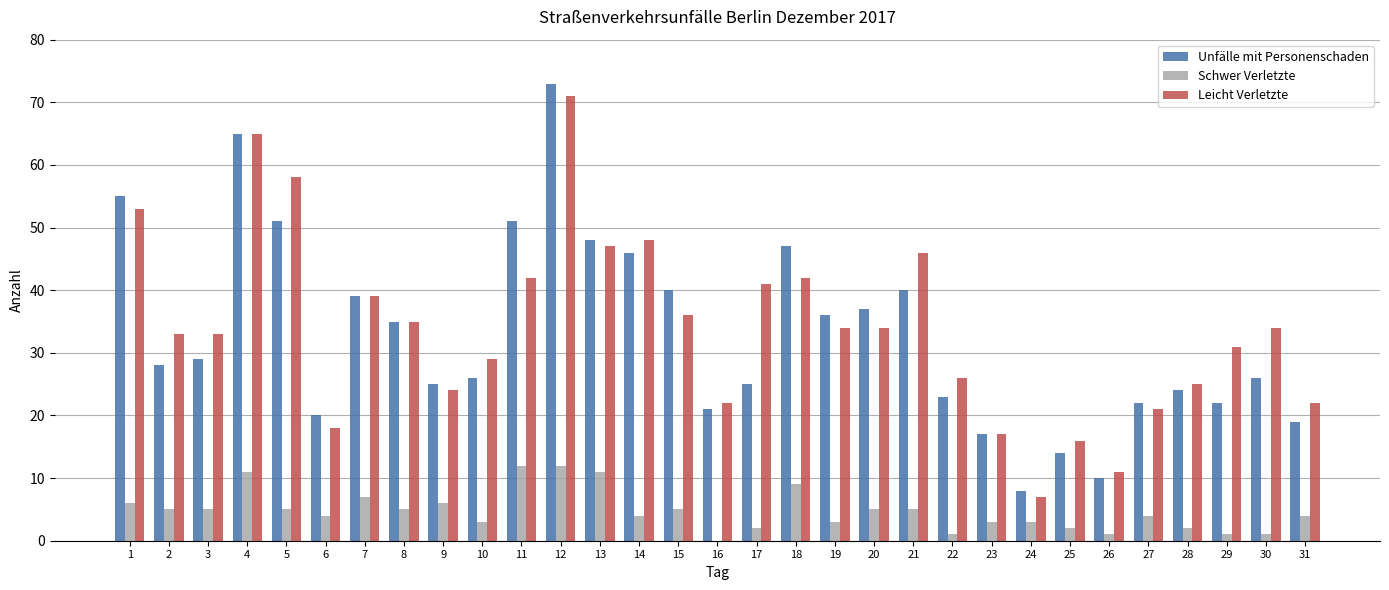

The Schwer Verletzte series shows 20 at 4. True or false?

False